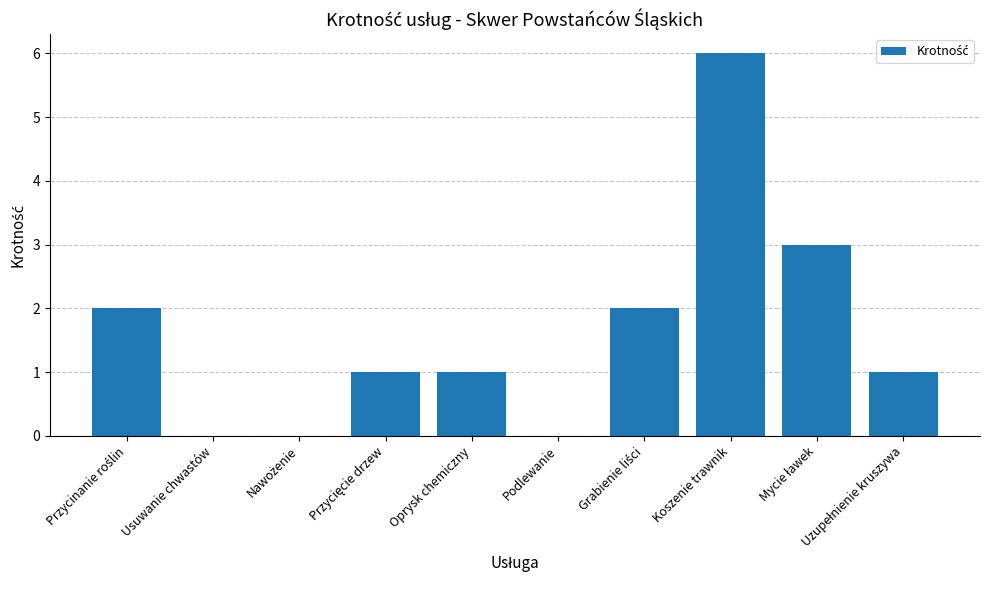

What is the maximum value shown in the chart?

6